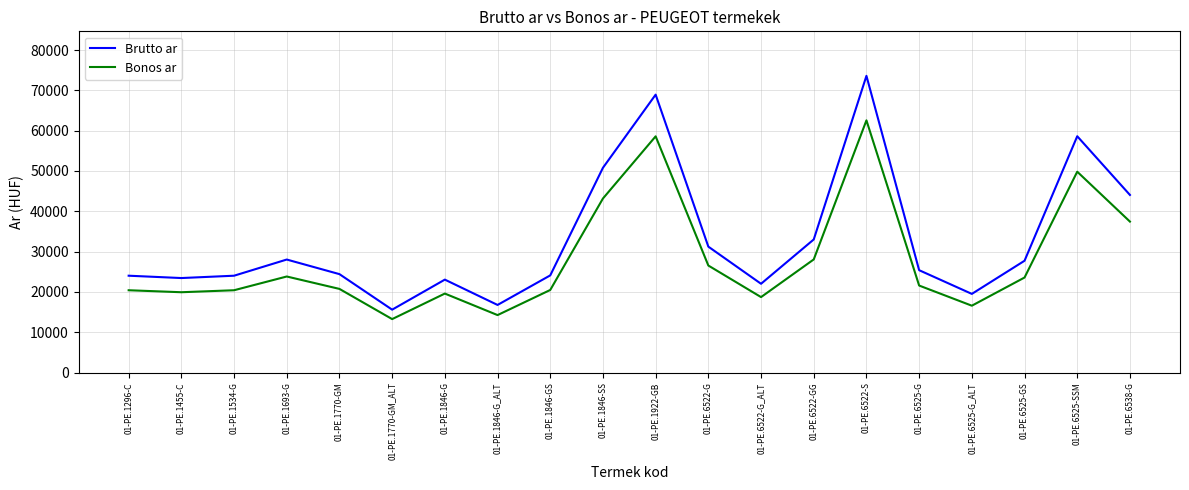

What is the total value across all series at 01-PE.1693-G?

51874.0